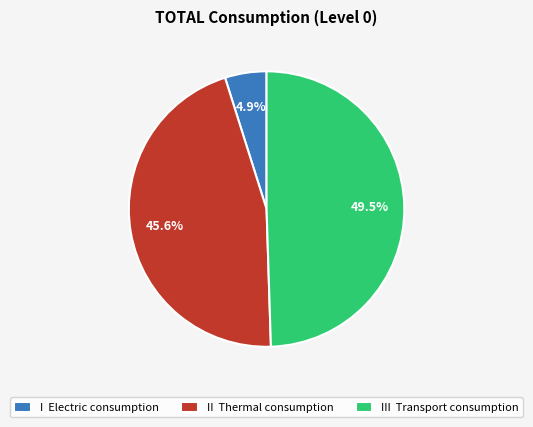

What is the smallest slice in the pie chart?

I Electric consumption